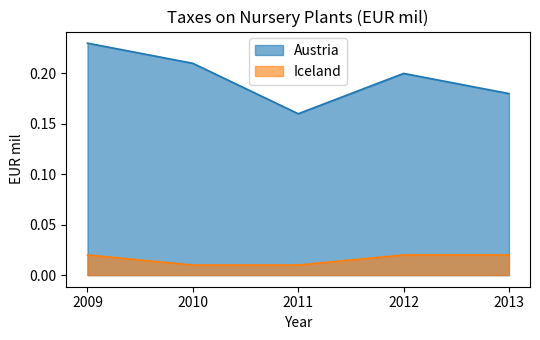

Count the number of categories in the chart.

5